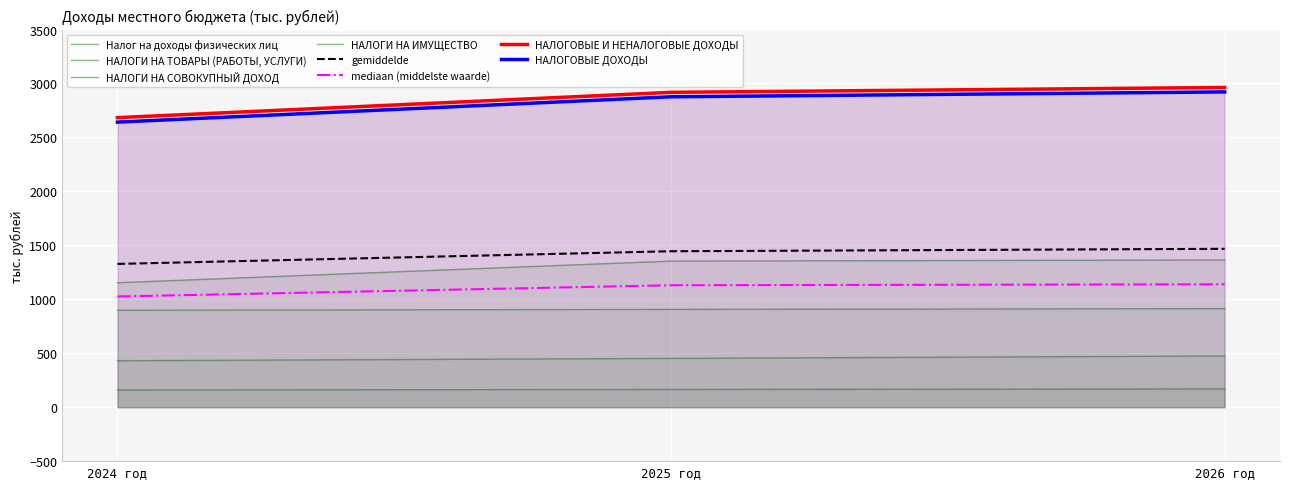

What is the label of the 3rd point from the left?

2026 год